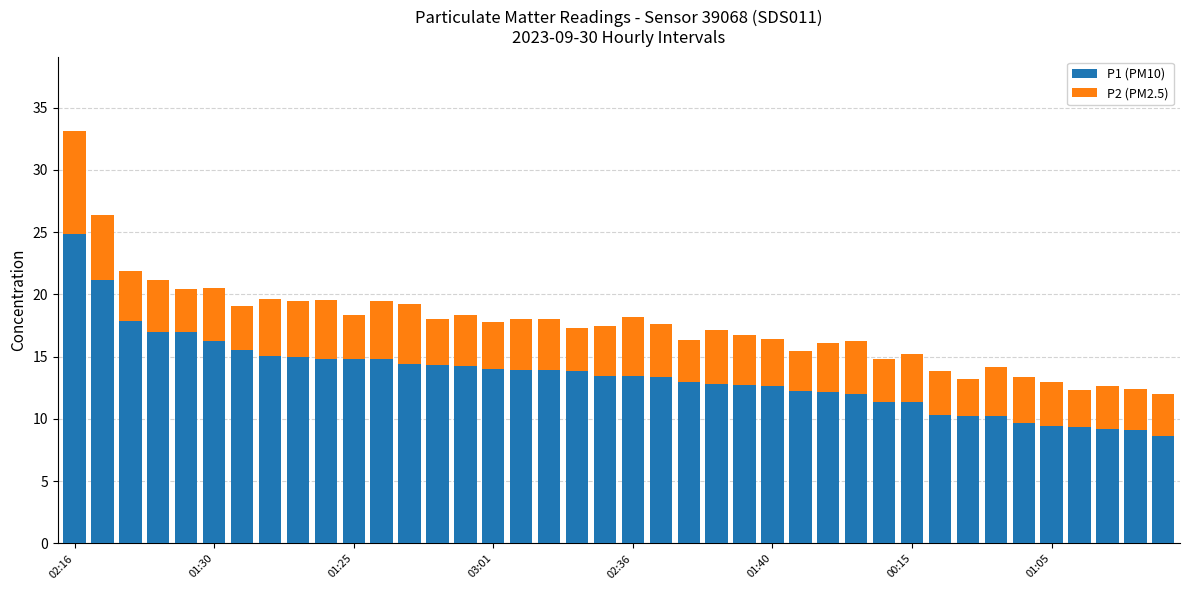

How many bars are there in total?

40